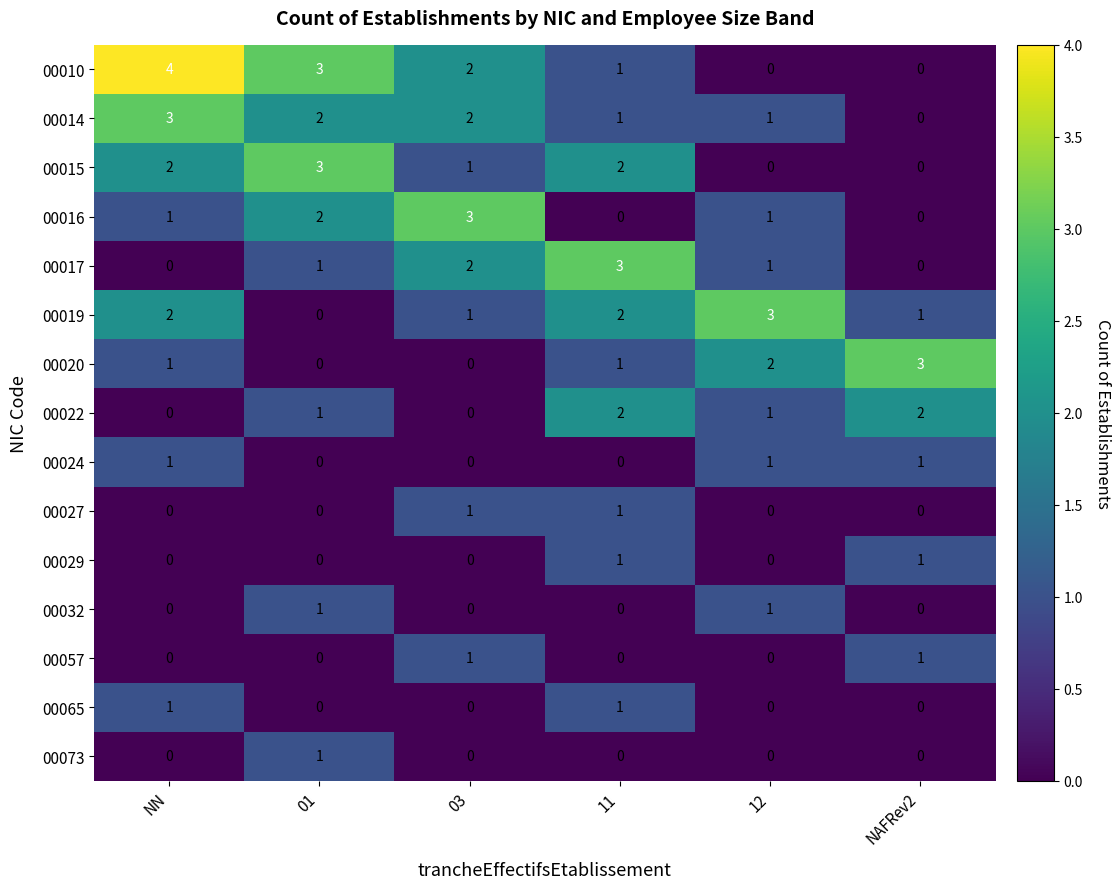

How many data points does each series have?

6